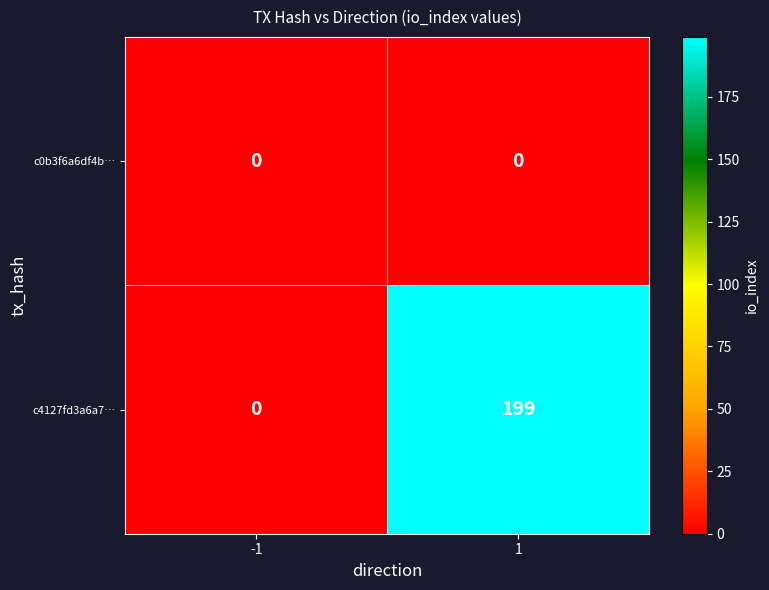

Reading right to left, list all the values displayed in this chart.

c0b3f6a6df4b…: 0	0
c4127fd3a6a7…: 199	0